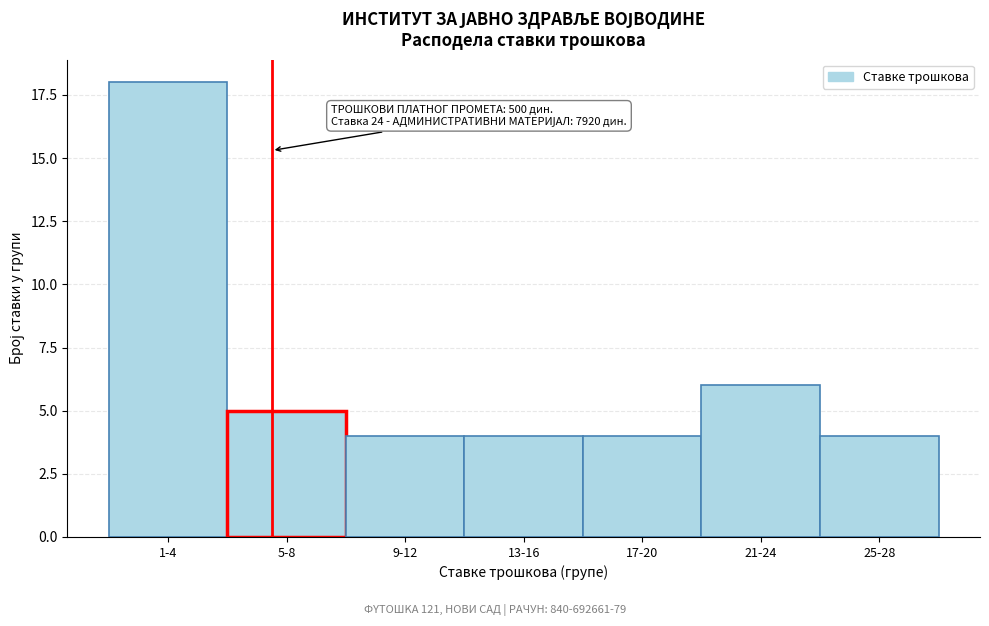

Reading right to left, what are all the values shown in this chart?

25-28=4	21-24=6	17-20=4	13-16=4	9-12=4	5-8=5	1-4=18